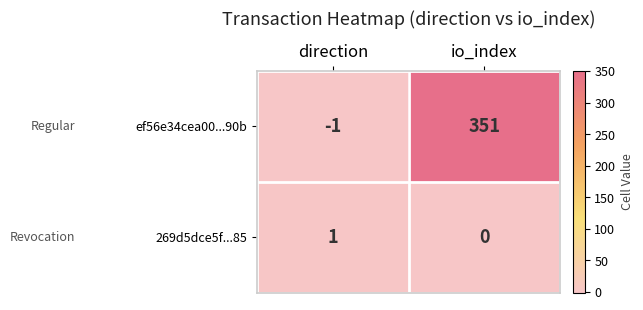

Which series has the largest range (max minus min)?

ef56e34cea00...90b